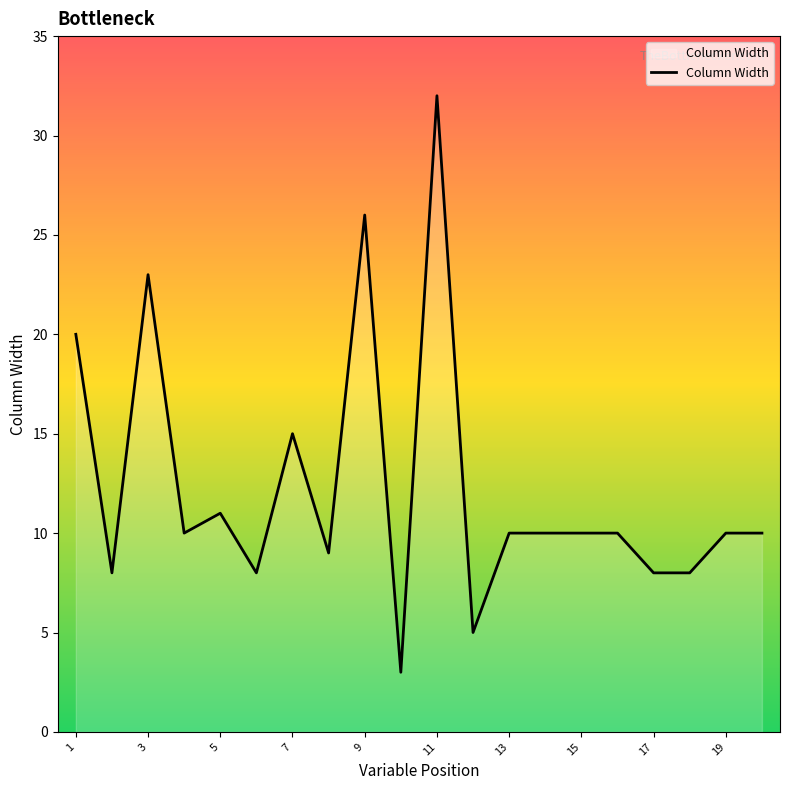

True or false: the data has more than 2 interior local peaks.

True